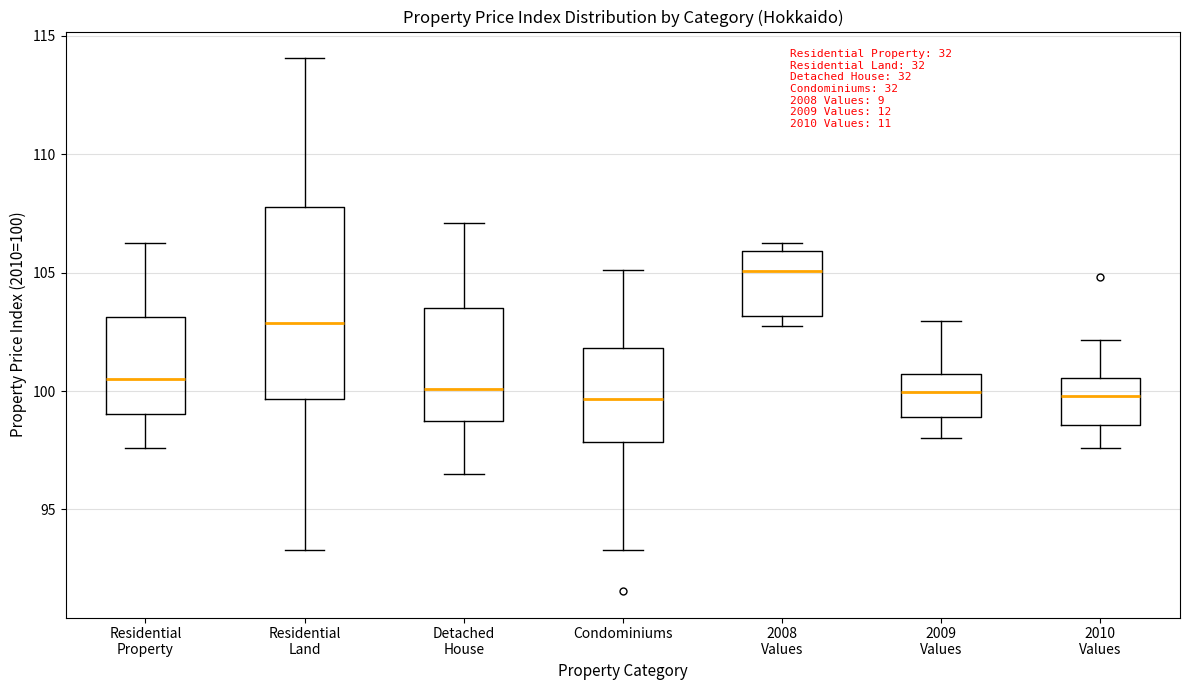

Which box is the tallest, from its lower edge to its upper edge?

Residential Land